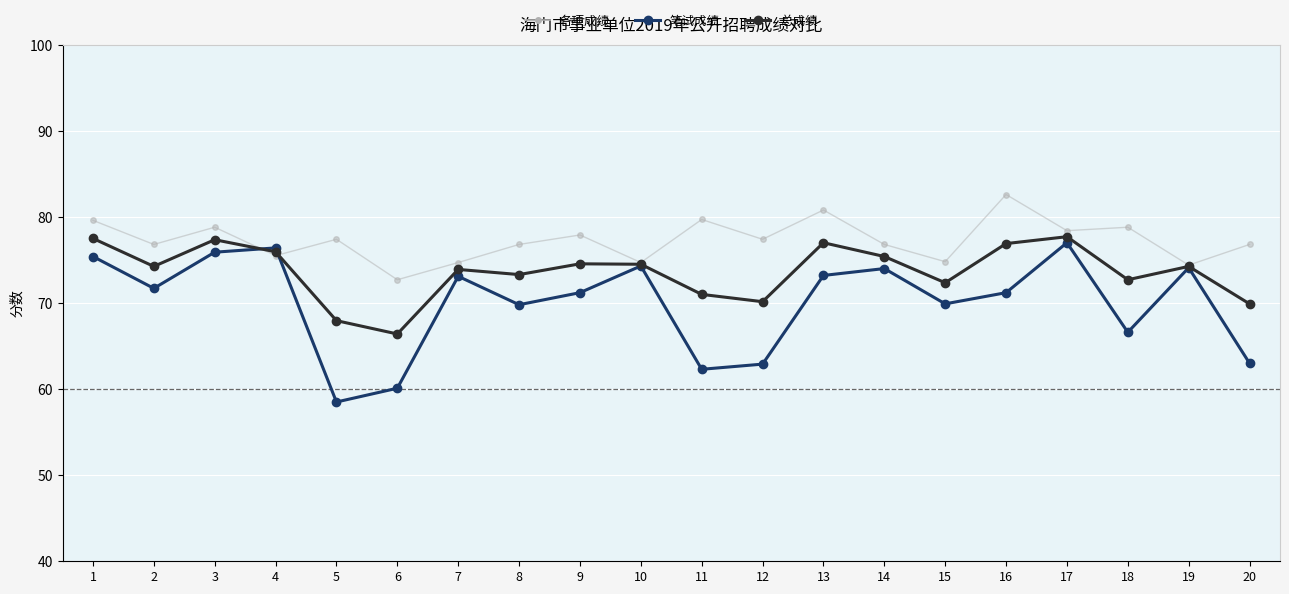

At 19, list the series in order from smallest to largest.

笔试成绩, 笔试成绩（平均线）, 总成绩（平均线）